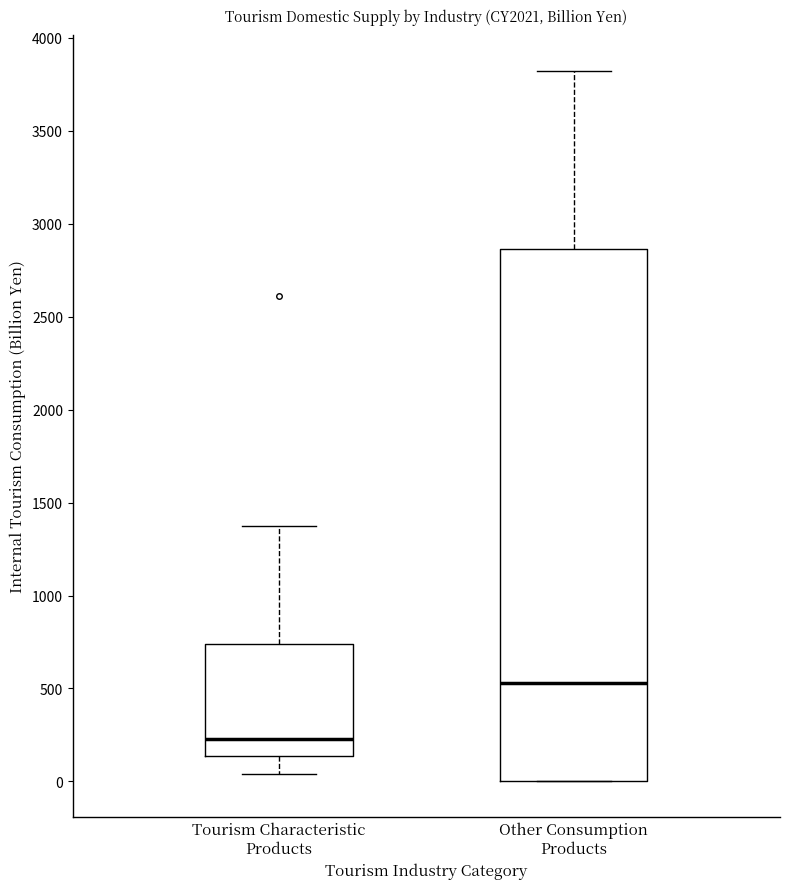

Reading left to right, read every box against the y-axis: the position of its median line, the range the box covers, and the ends of its whiskers. The values are not printed on the chart, so give them approximately, as read against the axis.

Tourism Characteristic Products: median 250, box 150 to 750, whiskers 50 to 1400
Other Consumption Products: median 550, box 0 to 2850, whiskers 0 to 3800